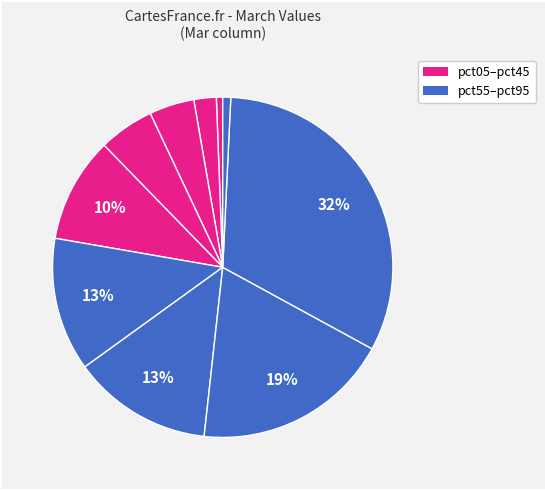

Count the number of slices in the pie.

10